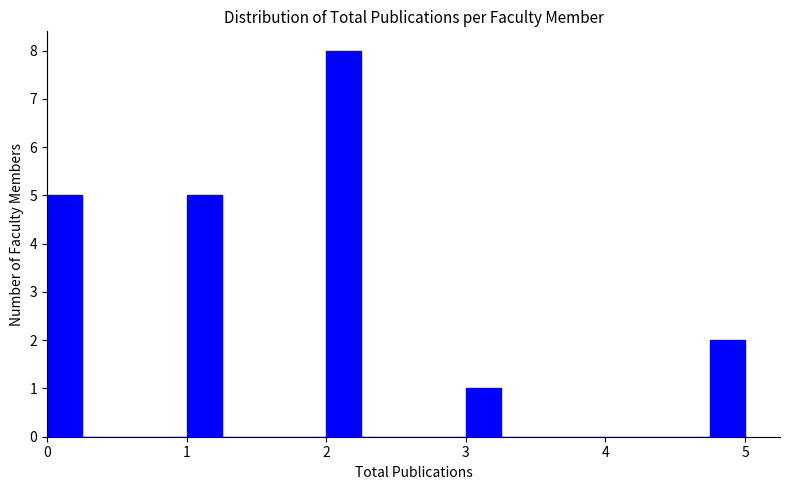

Read against the x-axis, roughly where is the centre of the tallest bar?

2.1